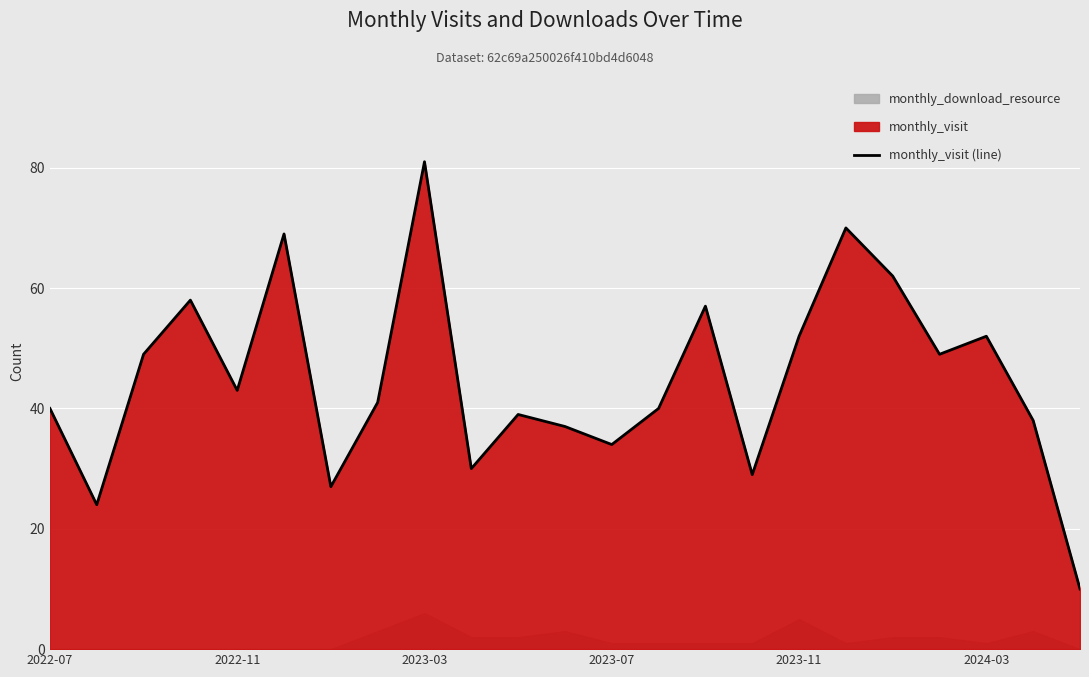

What is the maximum value for monthly_visit (line)?

81